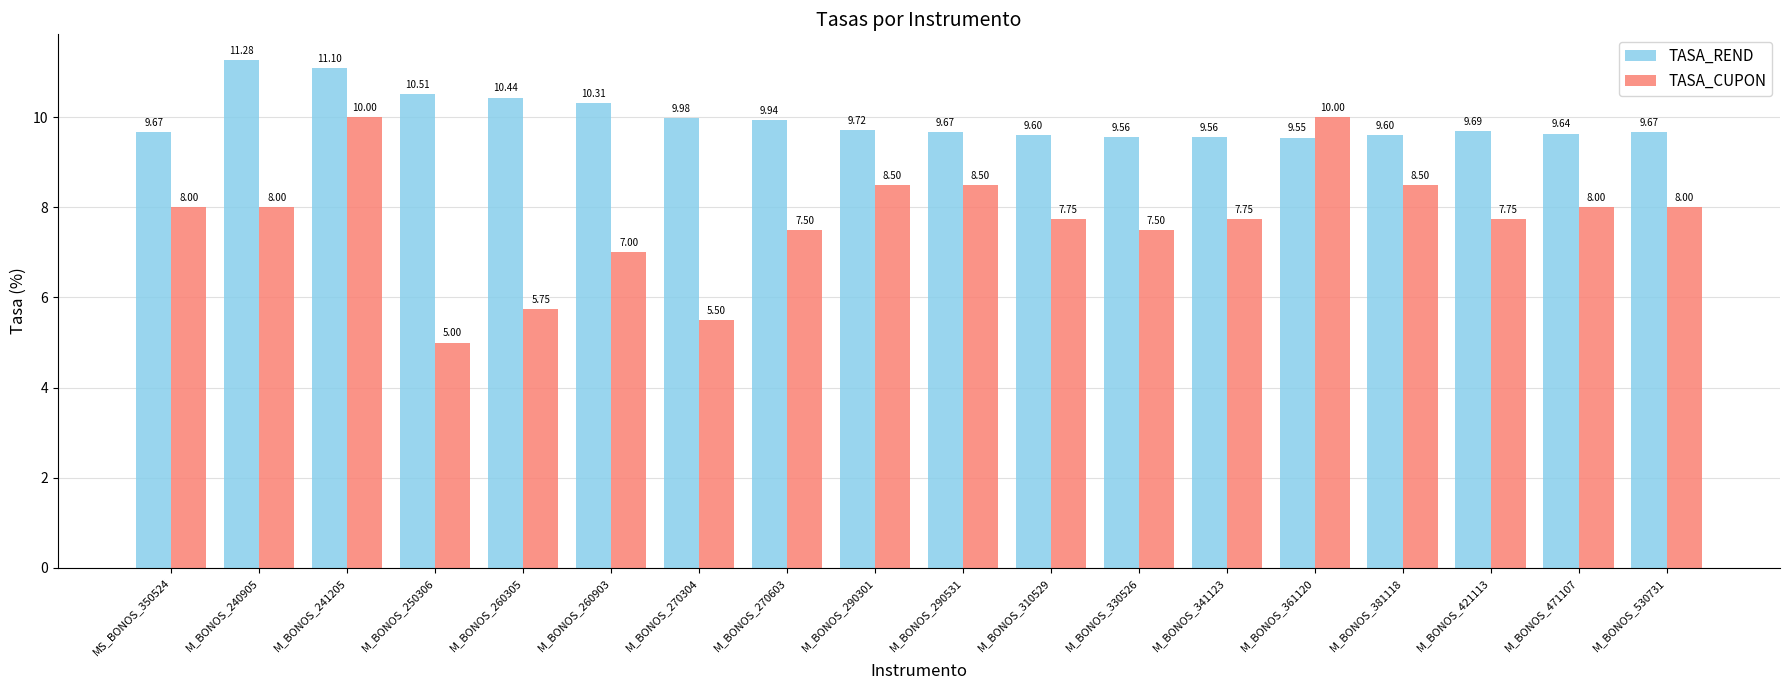

At how many categories does at least one series exceed 5?

18